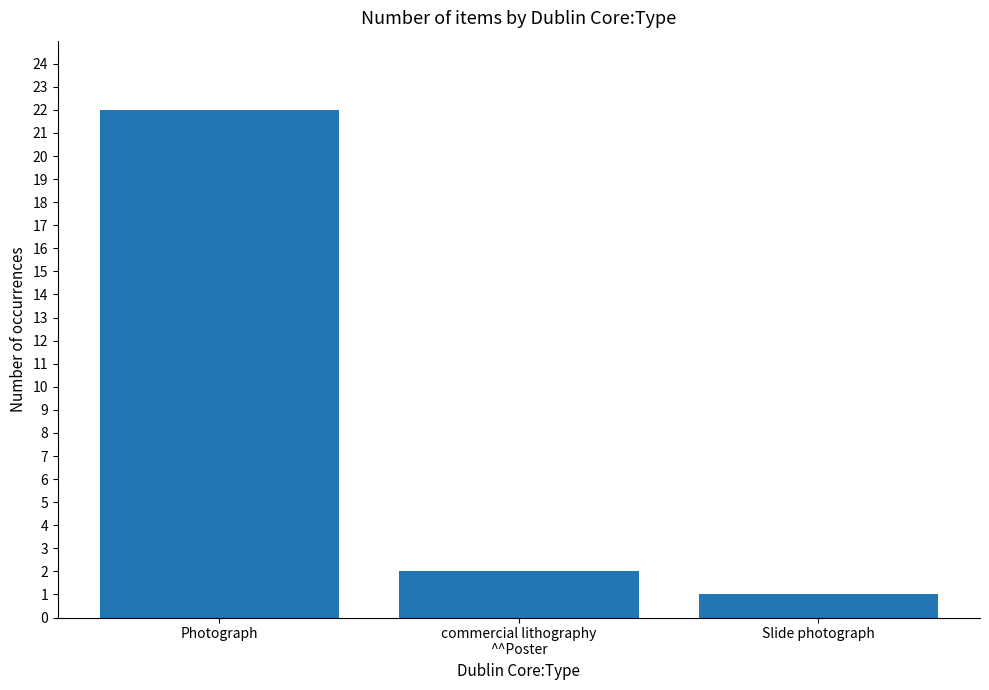

List the labels in order of value, largest first.

Photograph, commercial lithography
^^Poster, Slide photograph